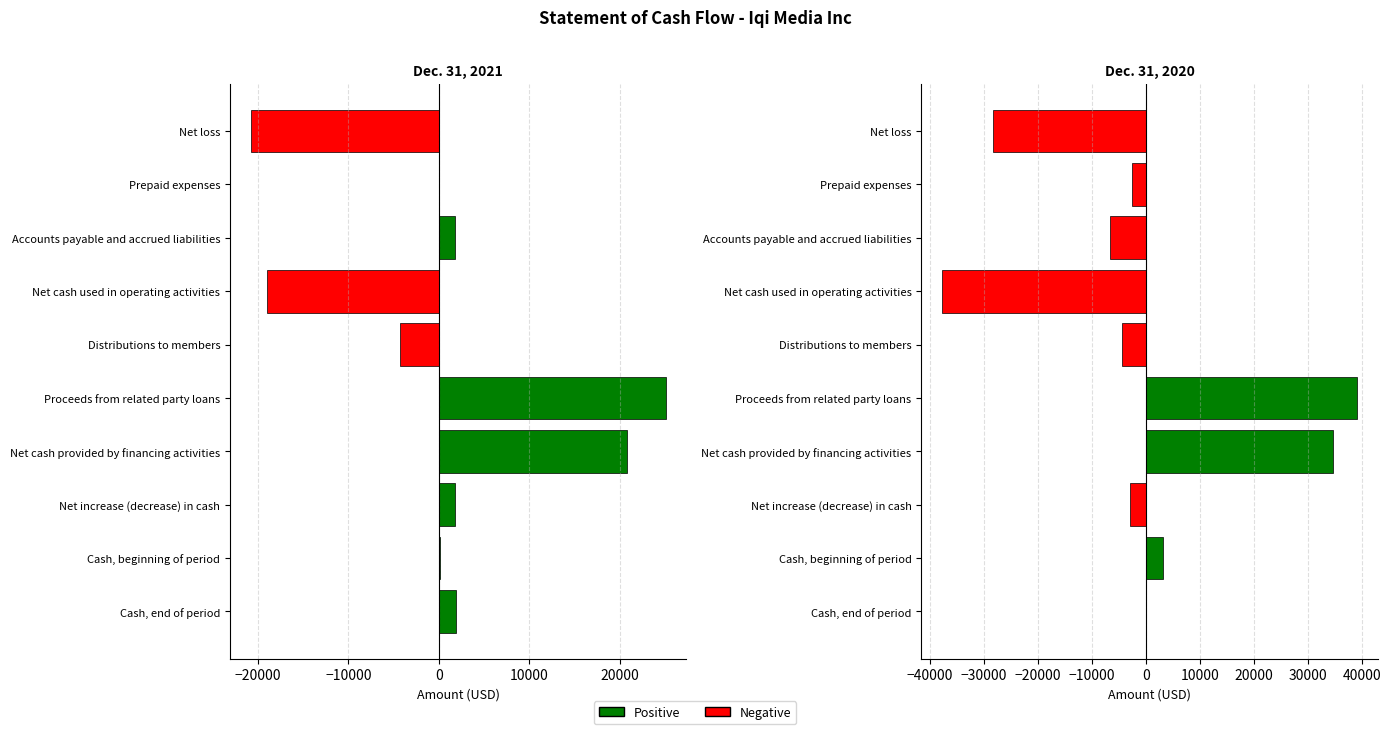

How many negative values does the Dec. 31, 2020 series have?

6